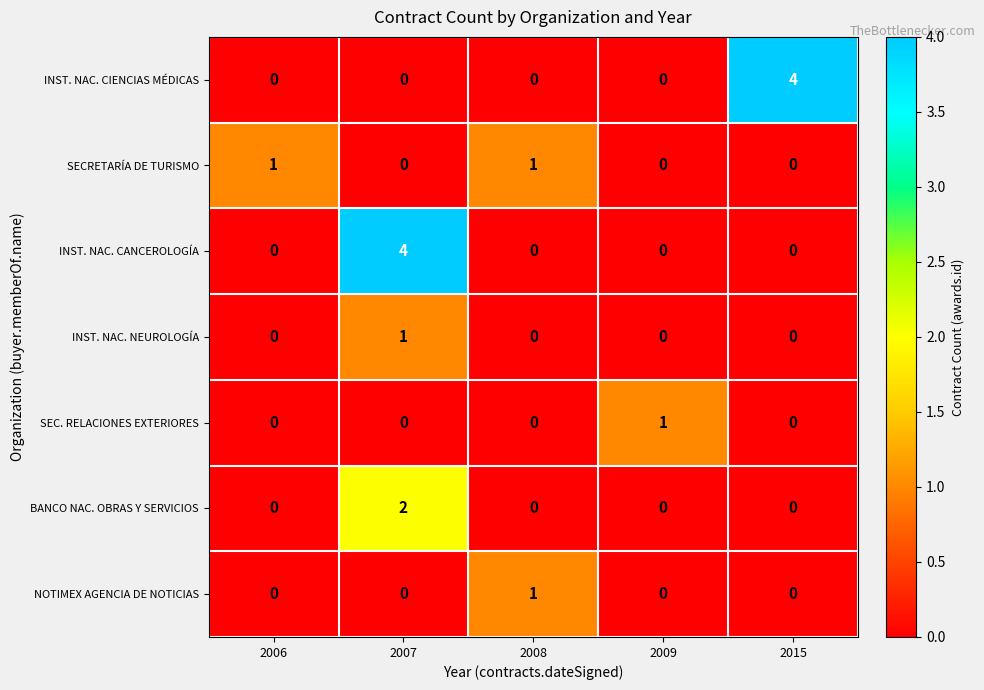

How many BANCO NAC. OBRAS Y SERVICIOS values are between 0 and 1?

4